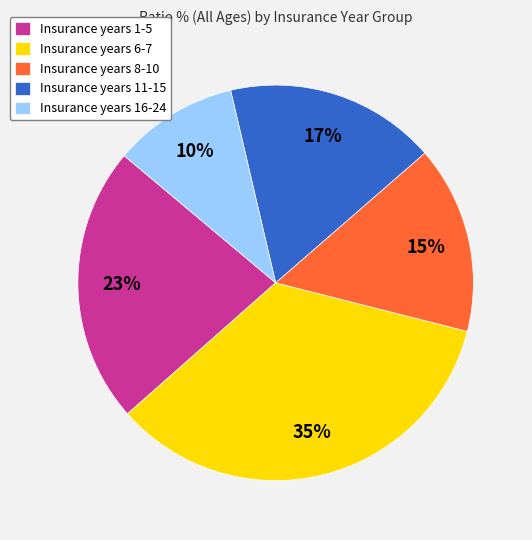

How many slices are in this pie chart?

5